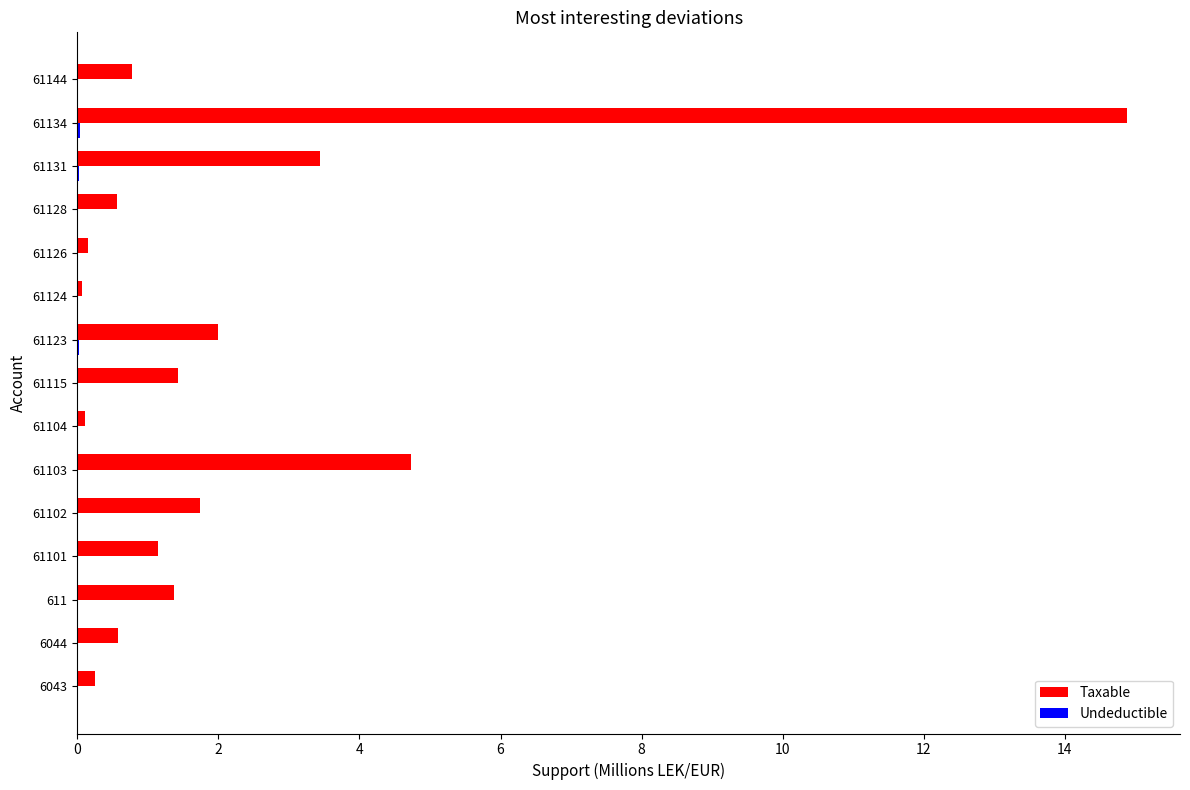

Read the Taxable value at 61128.

0.6